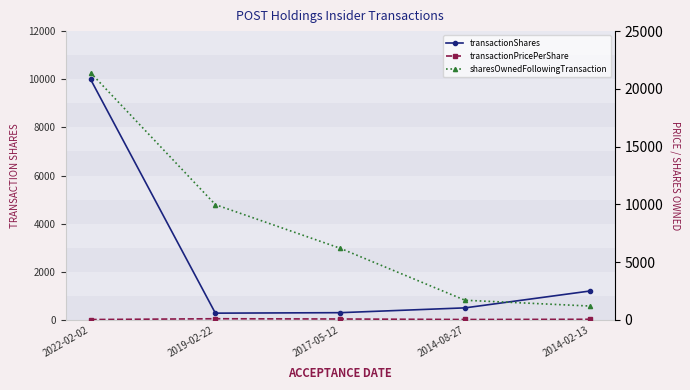

What is the difference between the transactionShares values at 2014-02-13 and 2022-02-02?

8800.0